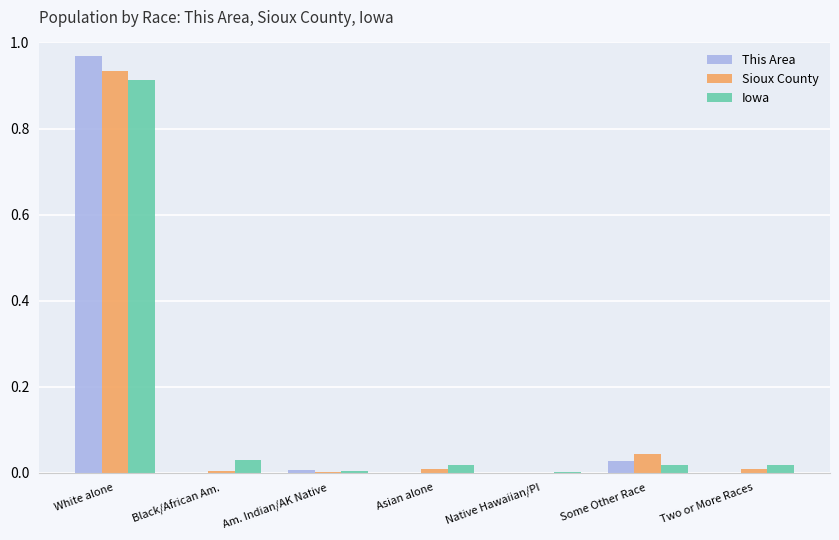

At which label does Iowa reach its peak?

White alone